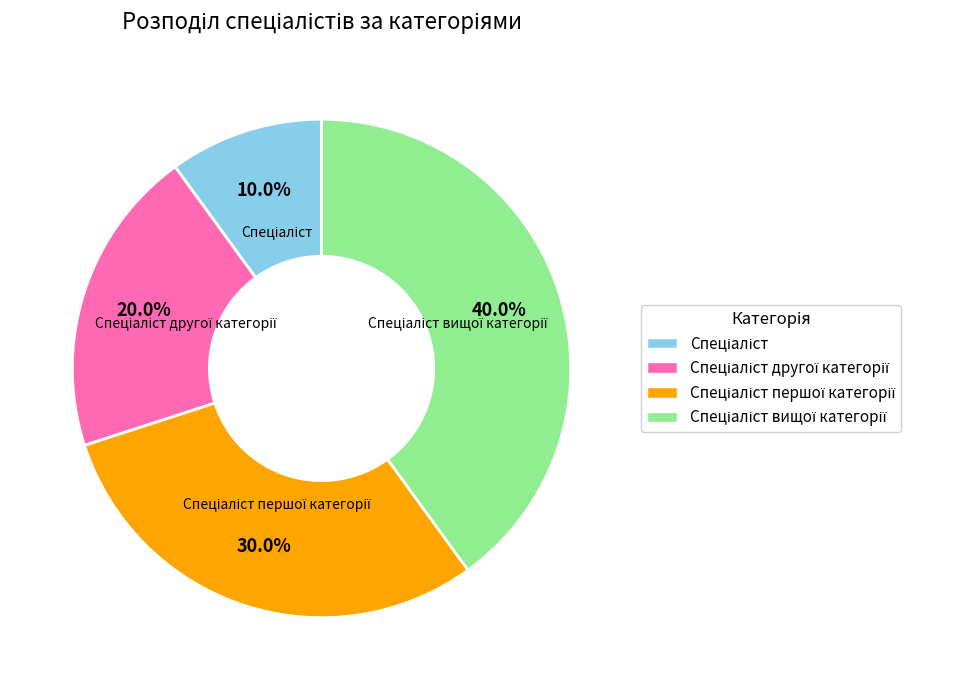

Is there a majority slice in this chart?

No